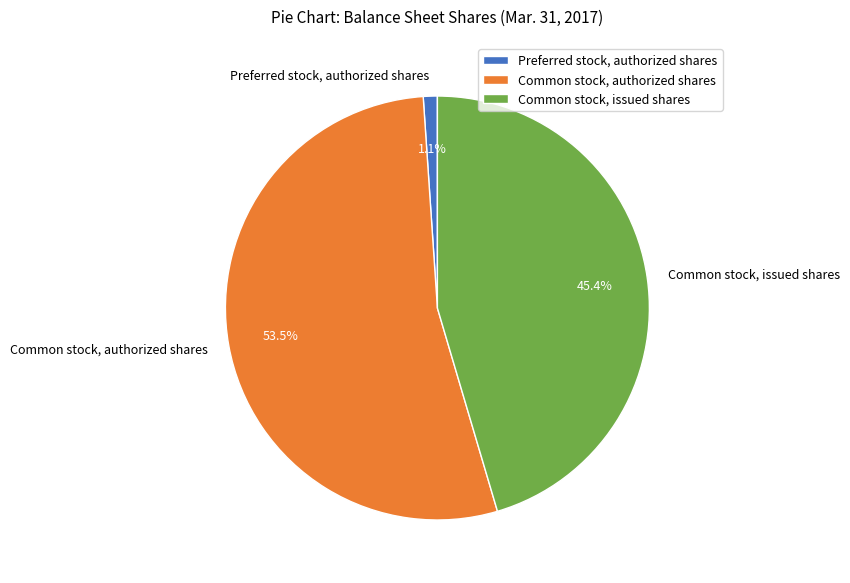

What is the largest slice in the pie chart?

Common stock, authorized shares